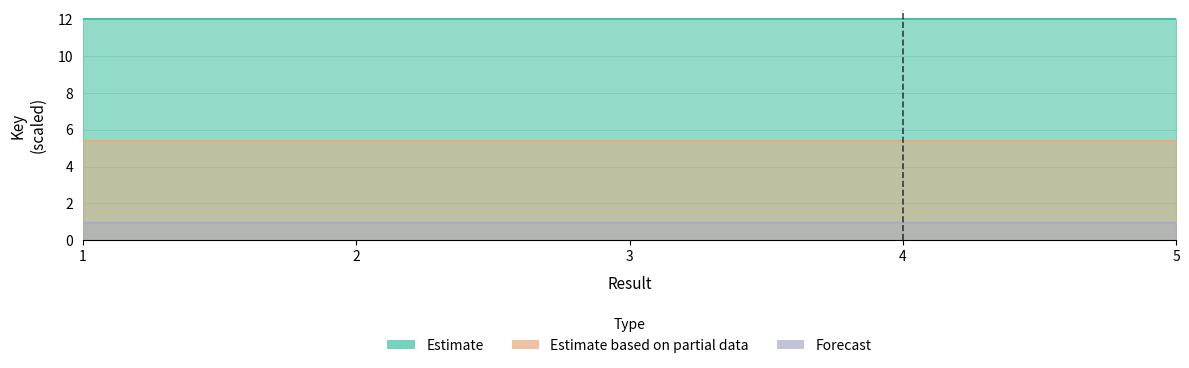

What is the value of the Forecast point at the 5th from the left?

1.0